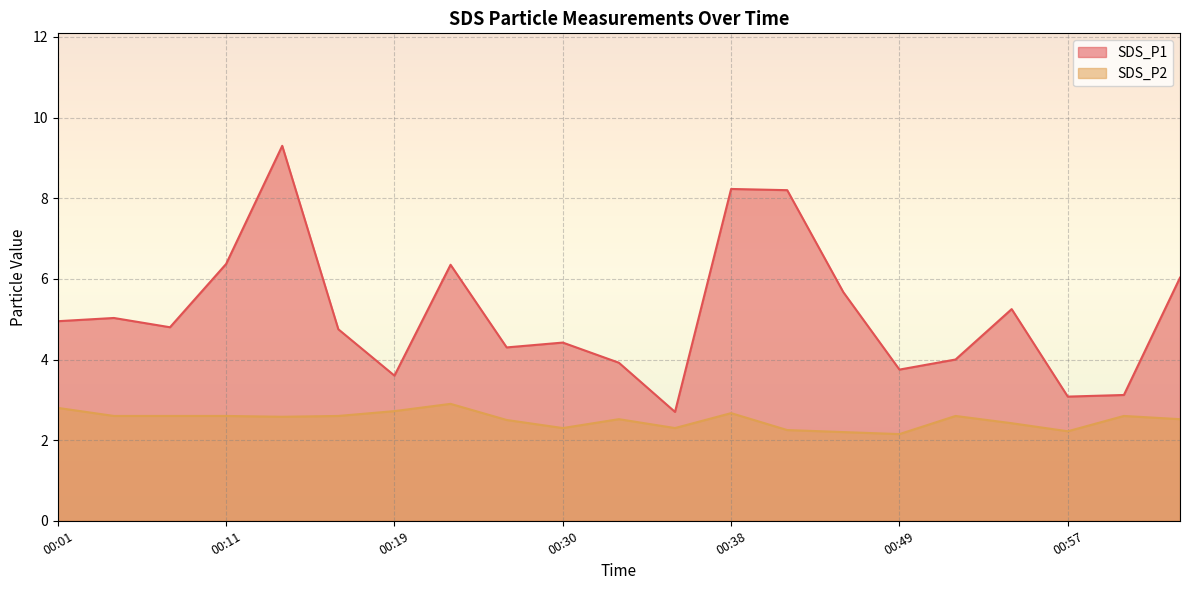

What position from the left is 00:57?

19